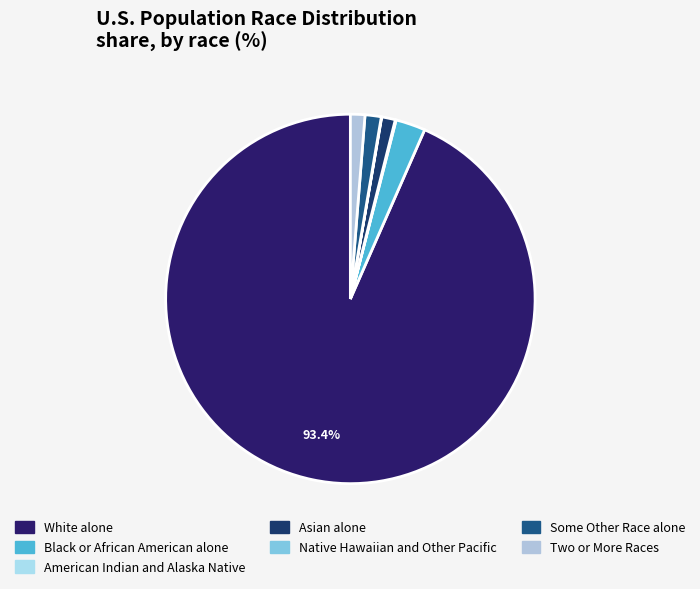

True or false: Asian alone accounts for 1% of the total.

True